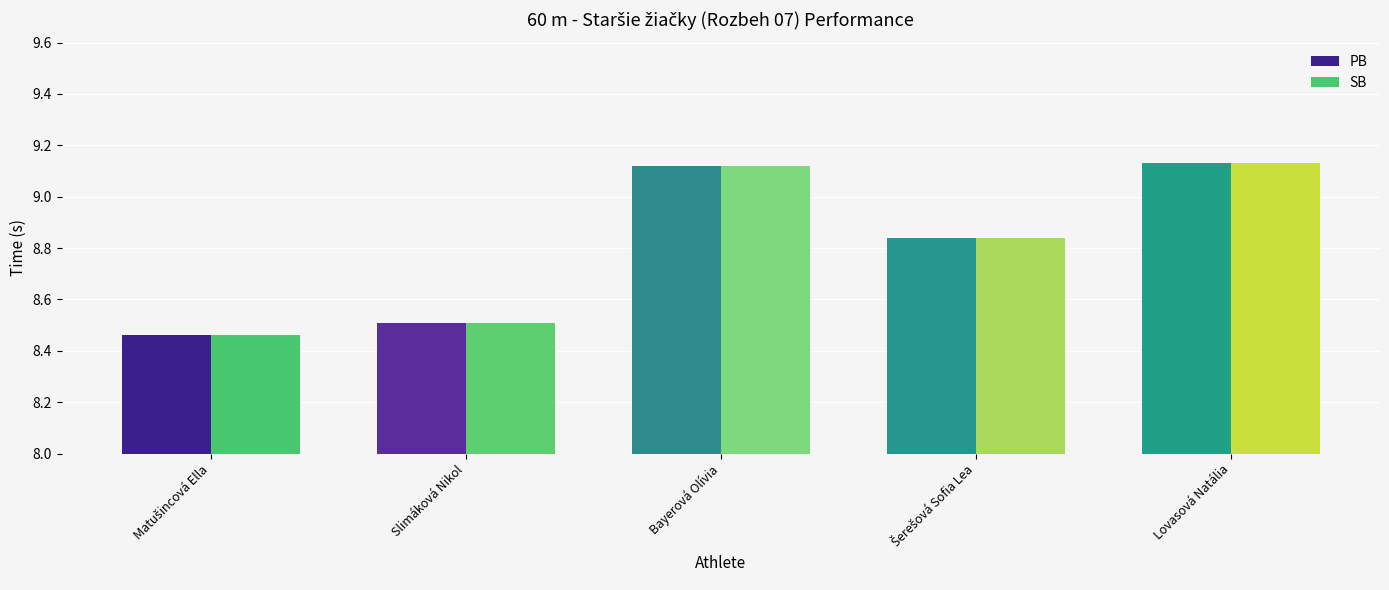

What is the sum of all SB values?

44.1